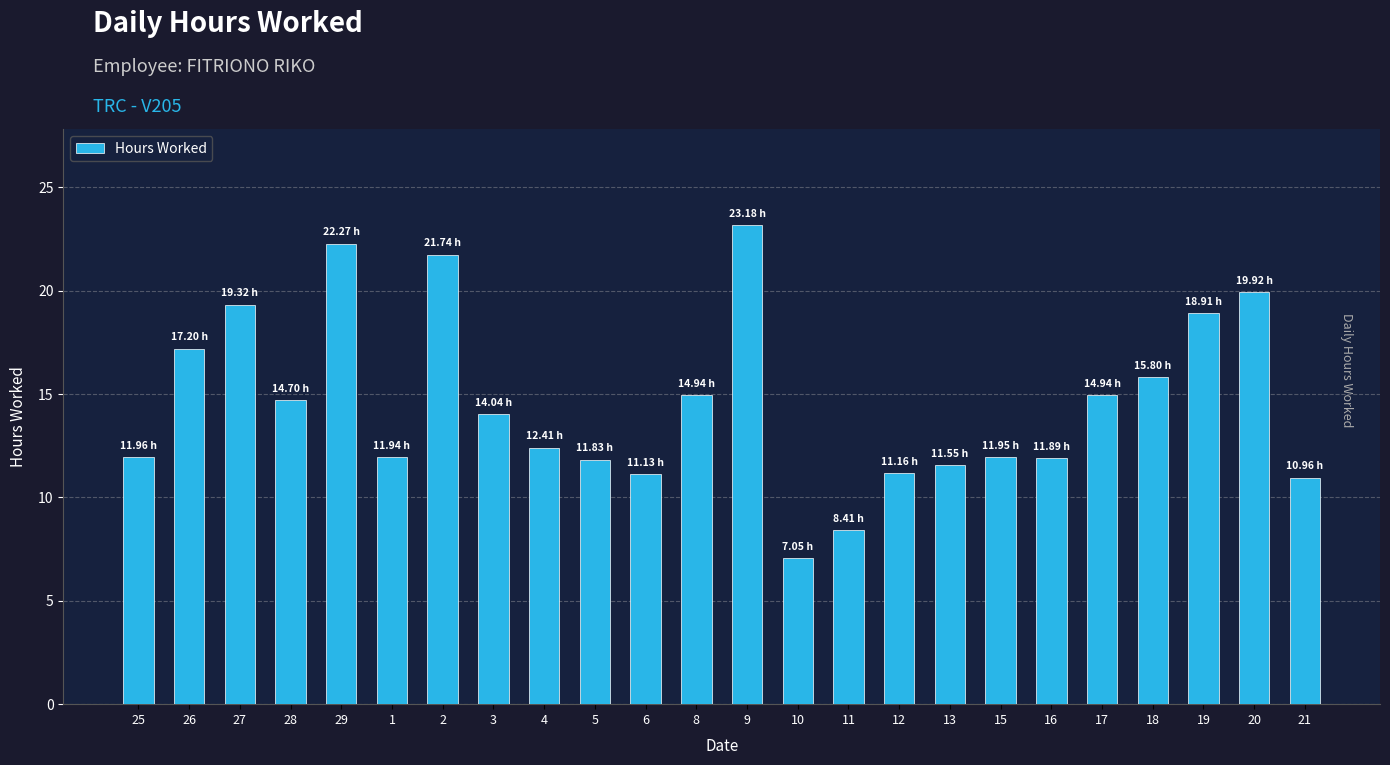

Between 29 and 6, which is larger?

29